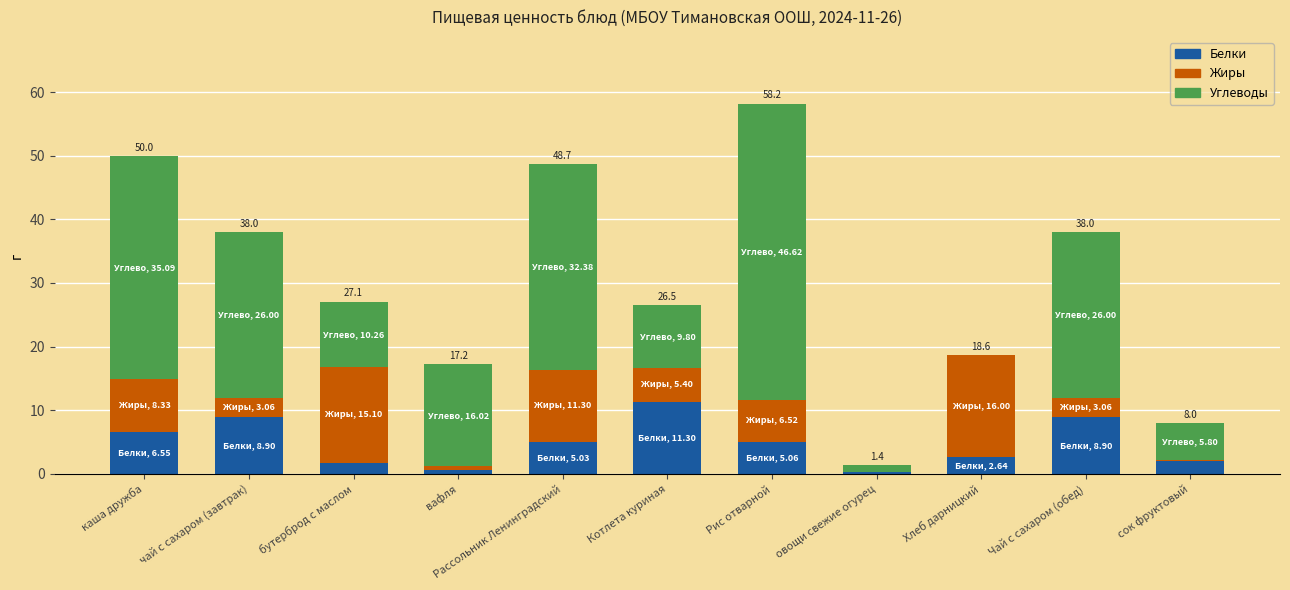

The Белки series shows 16.1 at Котлета куриная. True or false?

False